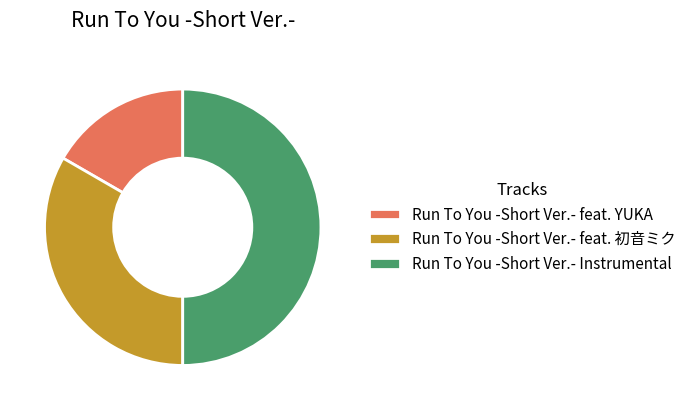

Which slice is the smallest?

Run To You -Short Ver.- feat. YUKA